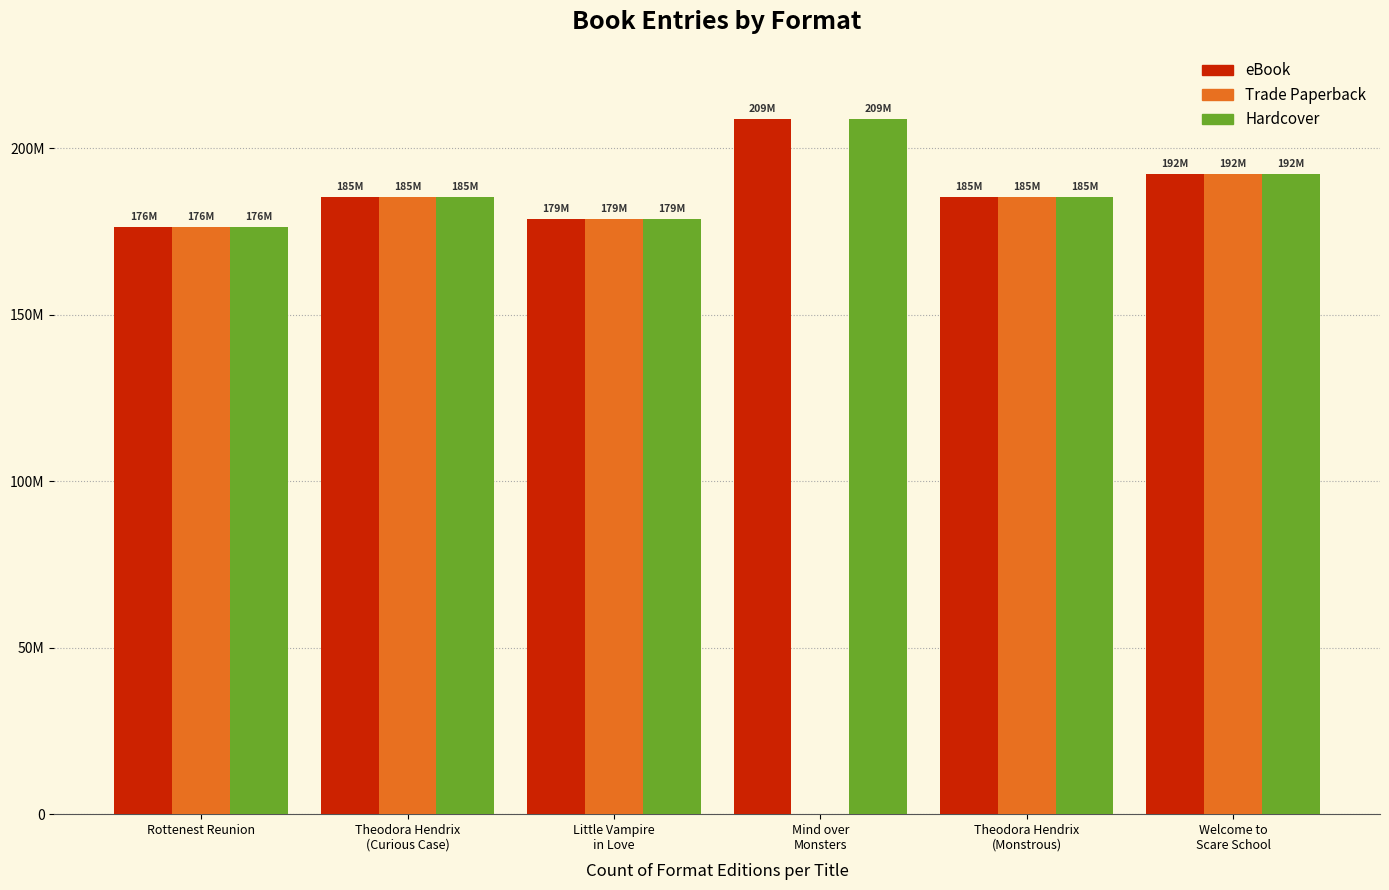

Are the bars grouped side by side (vs. stacked)?

Yes